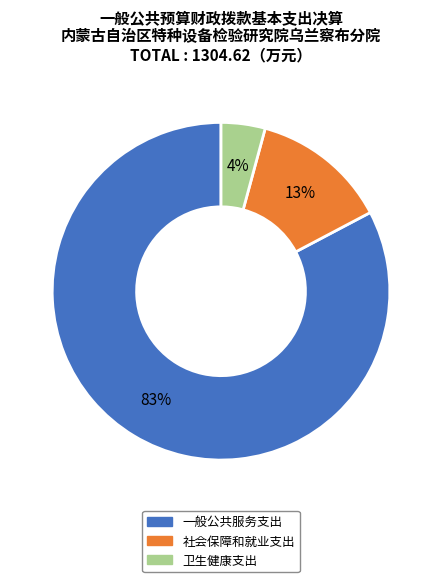

How many segments does this pie chart have?

3